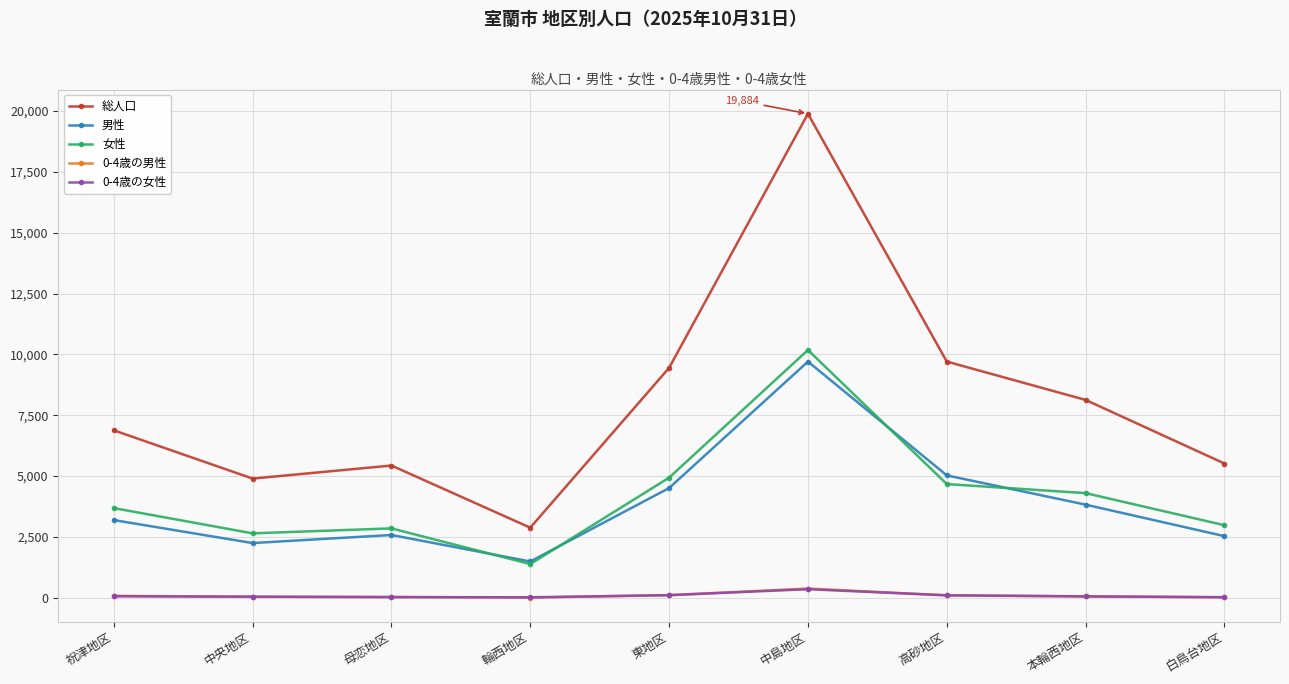

What is the value of the 0-4歳の男性 point at the 4th from the left?

11